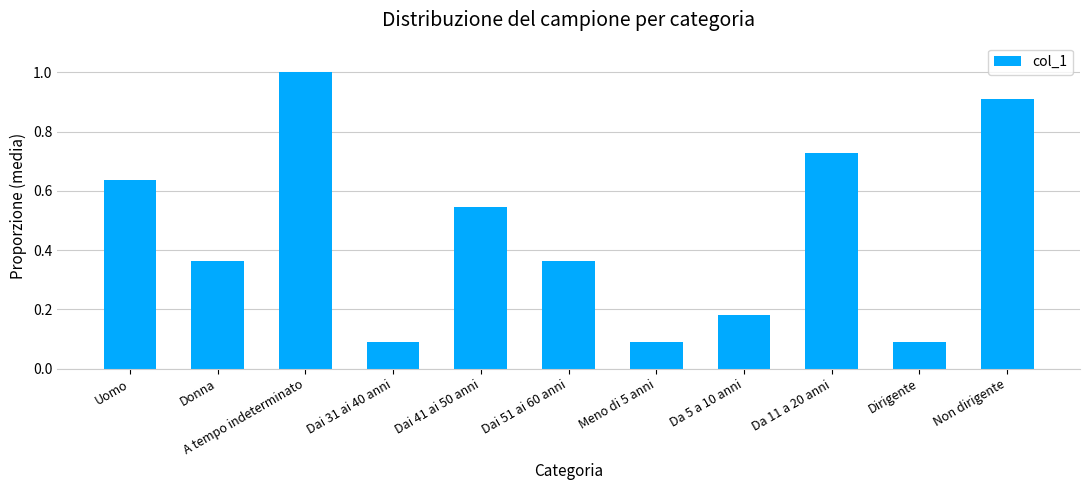

The chart shows a value of 0.1 at Dirigente. True or false?

True